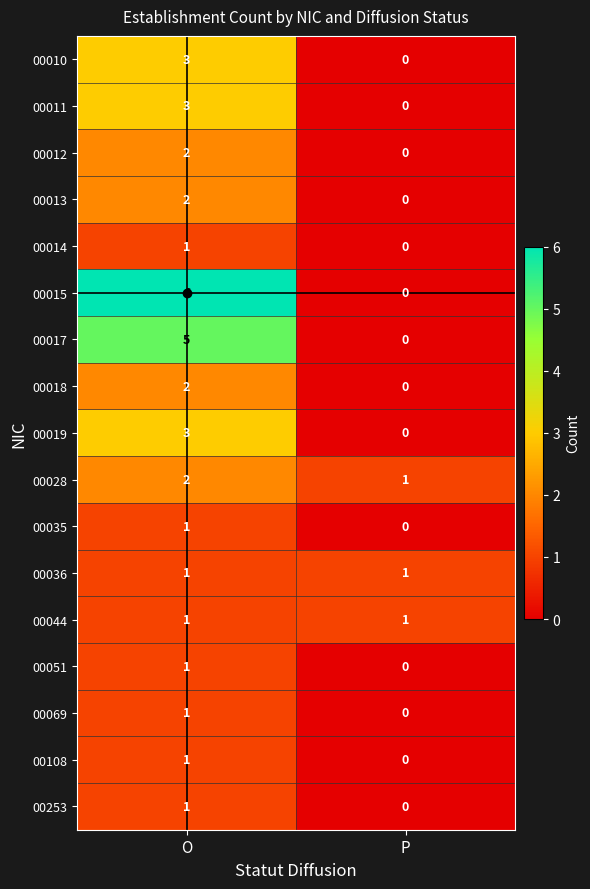

How many values in 00010 are above zero?

1